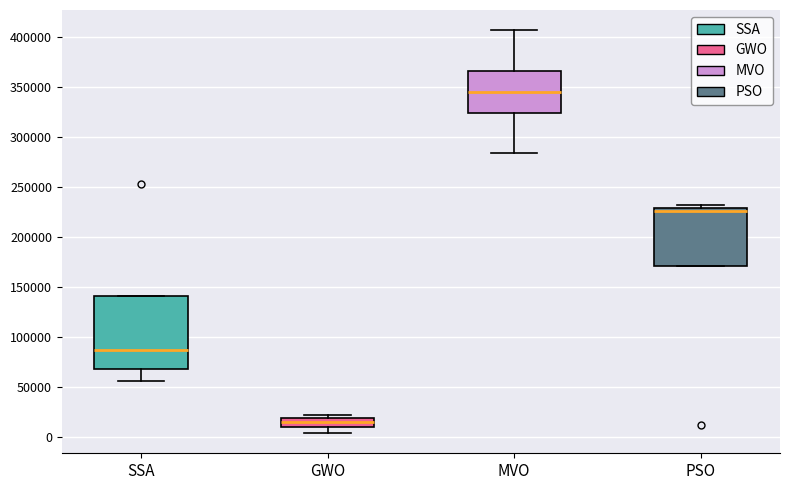

Which box has the lowest median line?

GWO